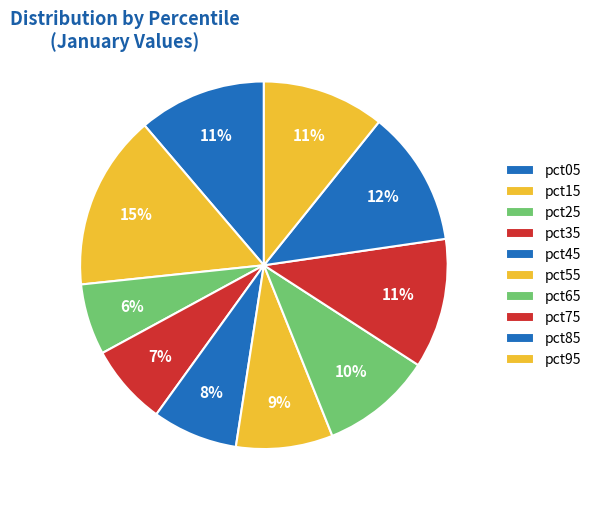

Does pct75 account for over 50% of the chart?

No